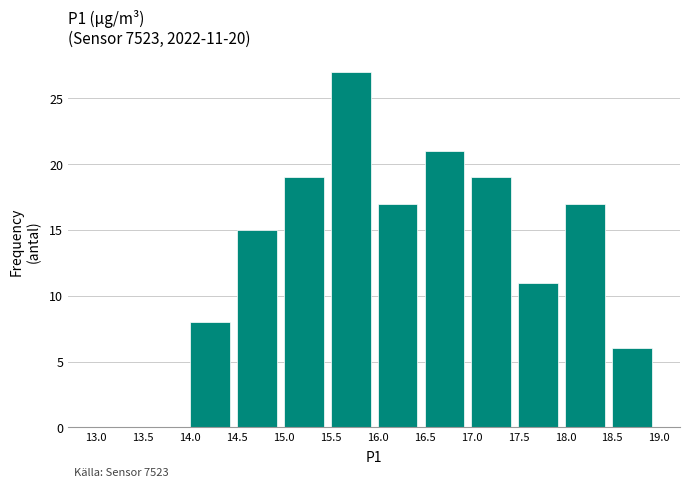

Over which range of the x-axis is the bar tallest?

15.5 to 16.0